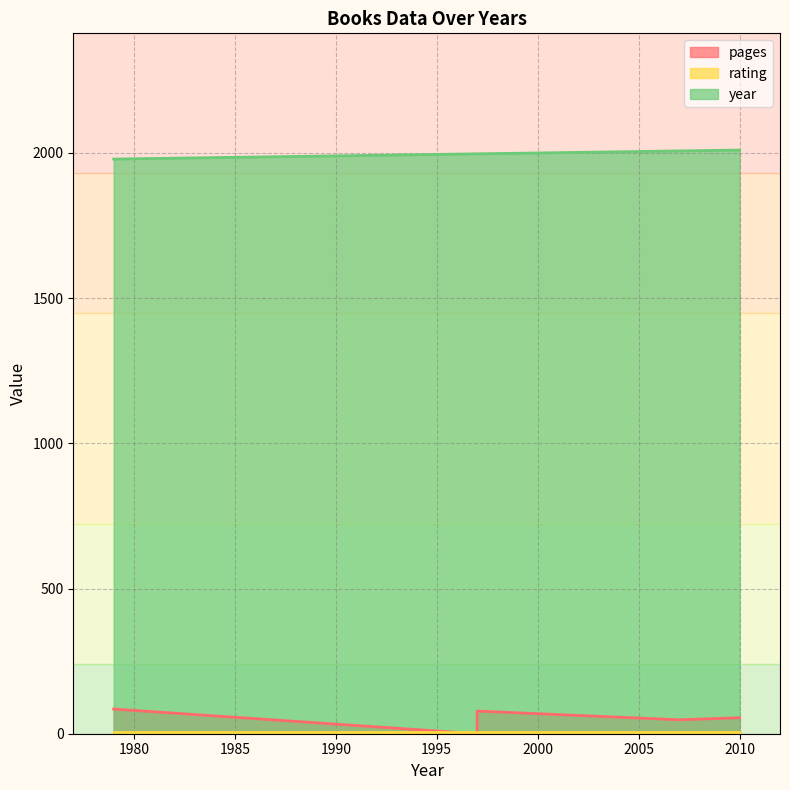

True or false: rating and year intersect in this chart.

False